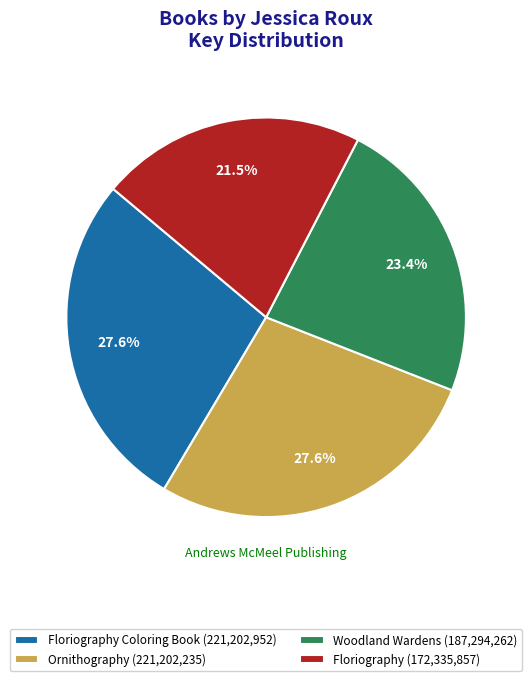

Between Woodland Wardens (187,294,262) and Ornithography (221,202,235), which is larger?

Ornithography (221,202,235)